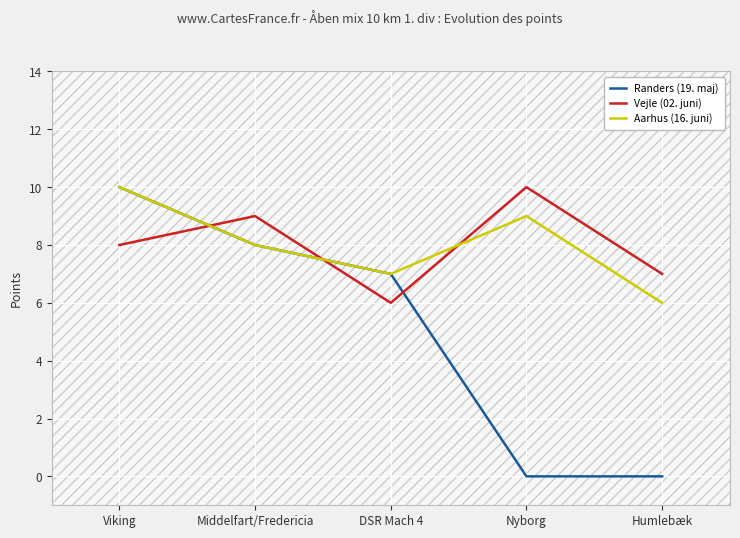

The value of Aarhus (16. juni) at DSR Mach 4 is 7. True or false?

True